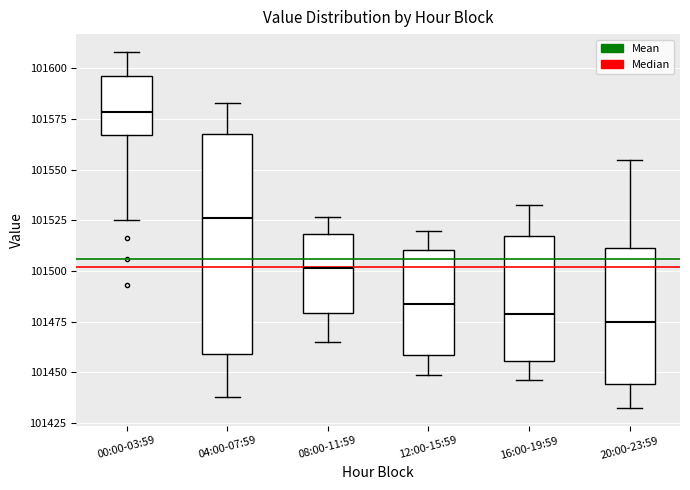

Which box is the tallest, from its lower edge to its upper edge?

04:00-07:59